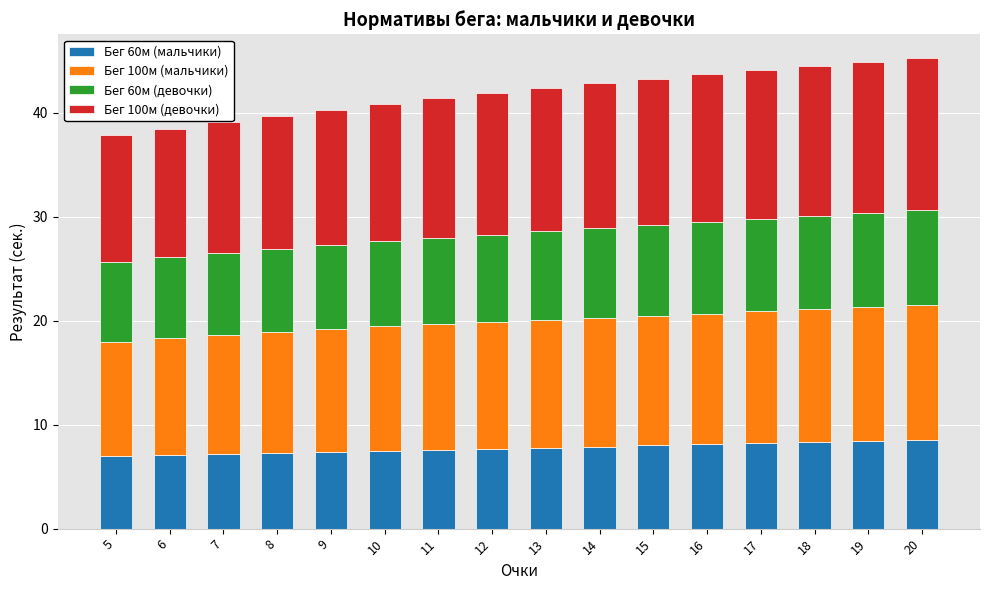

What are all the series names shown in the legend?

Бег 60м (мальчики), Бег 100м (мальчики), Бег 60м (девочки), Бег 100м (девочки)